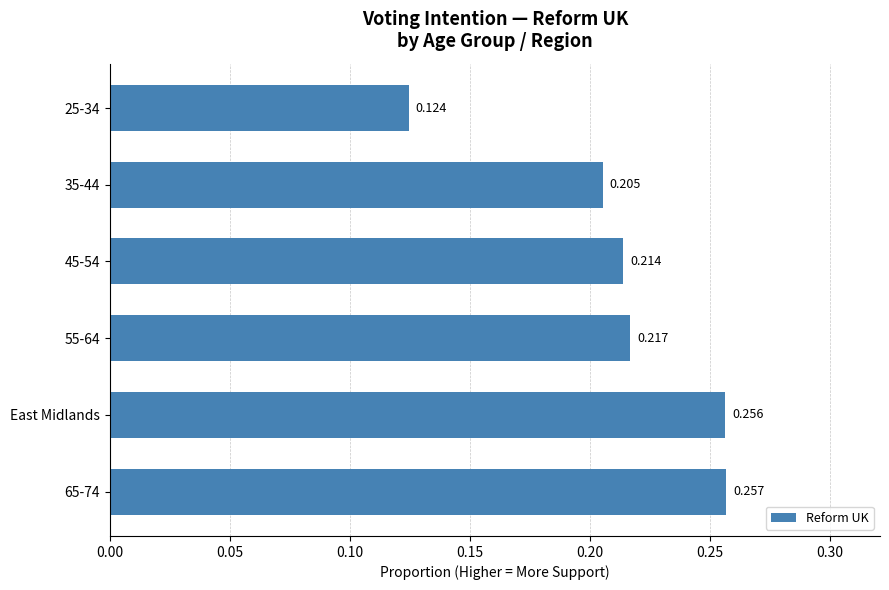

What is the maximum value shown in the chart?

0.3